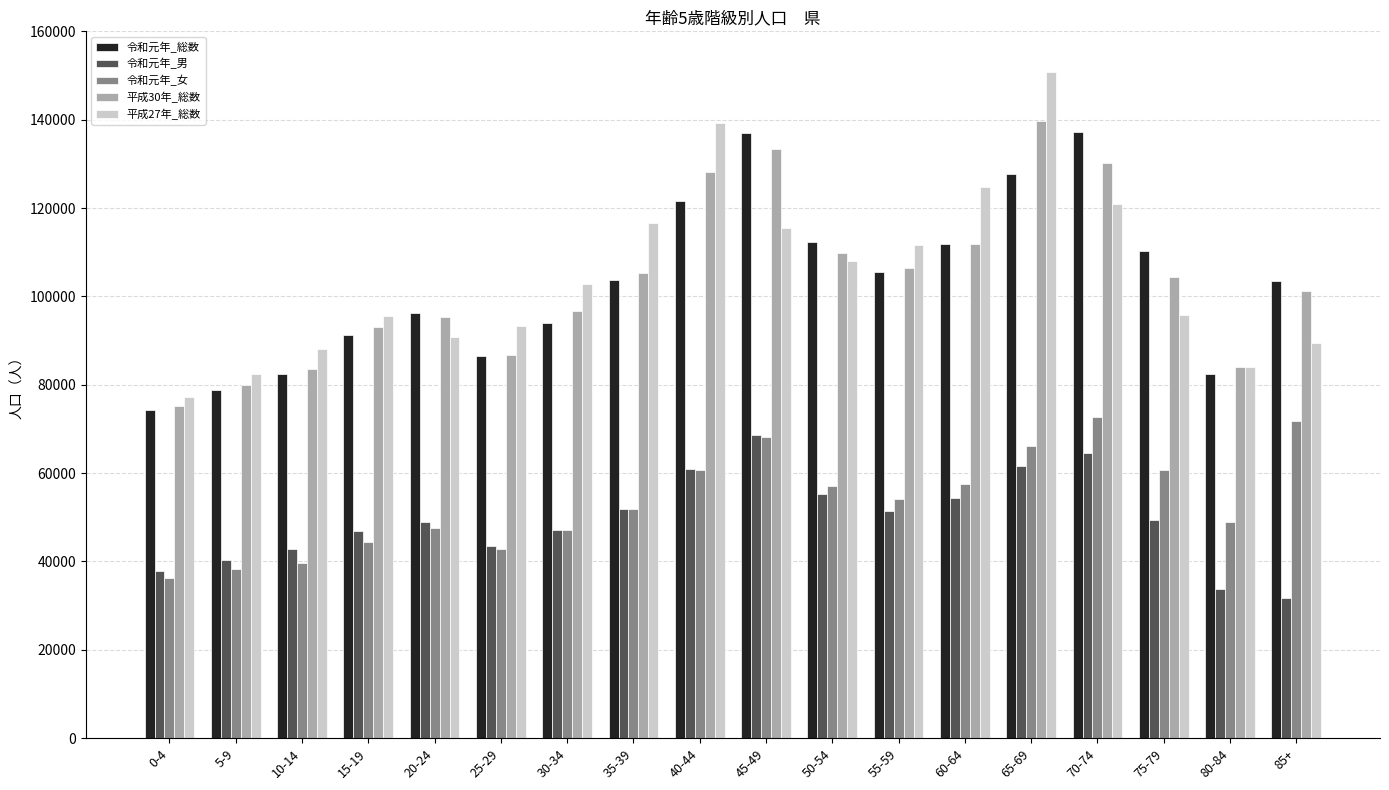

True or false: 令和元年_女 has a value of 60800 at 75-79.

True